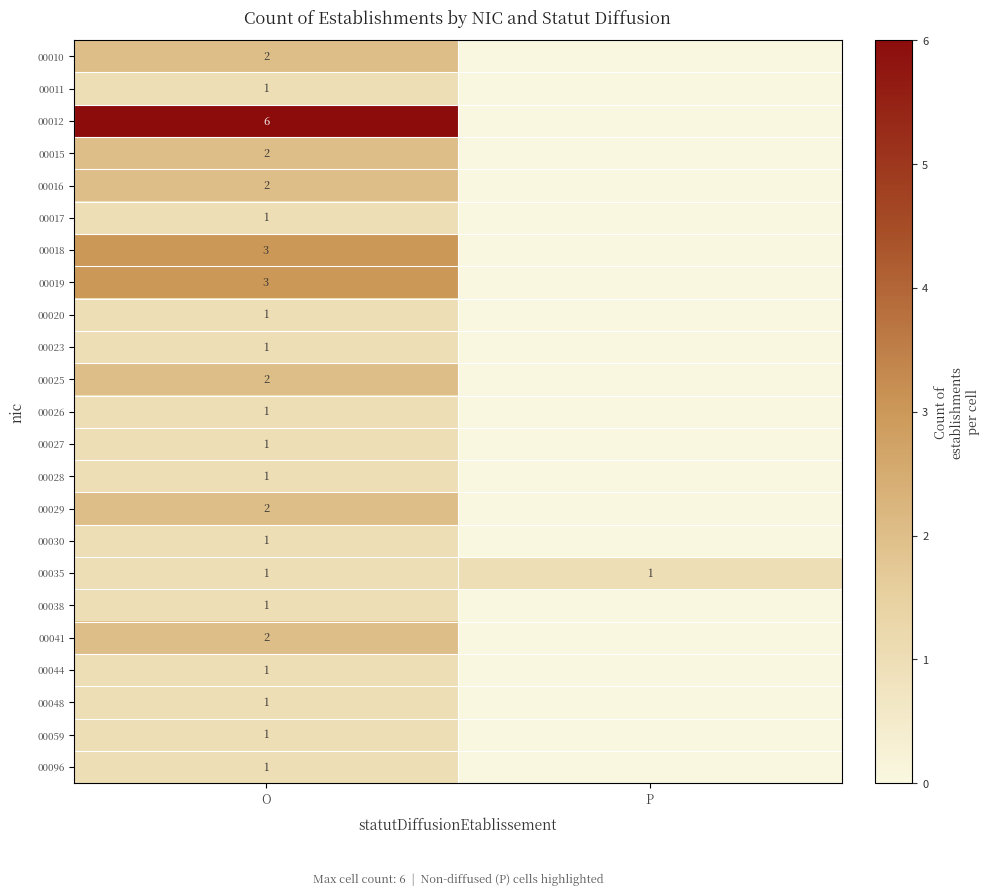

At which category does the chart reach its peak across all series?

O